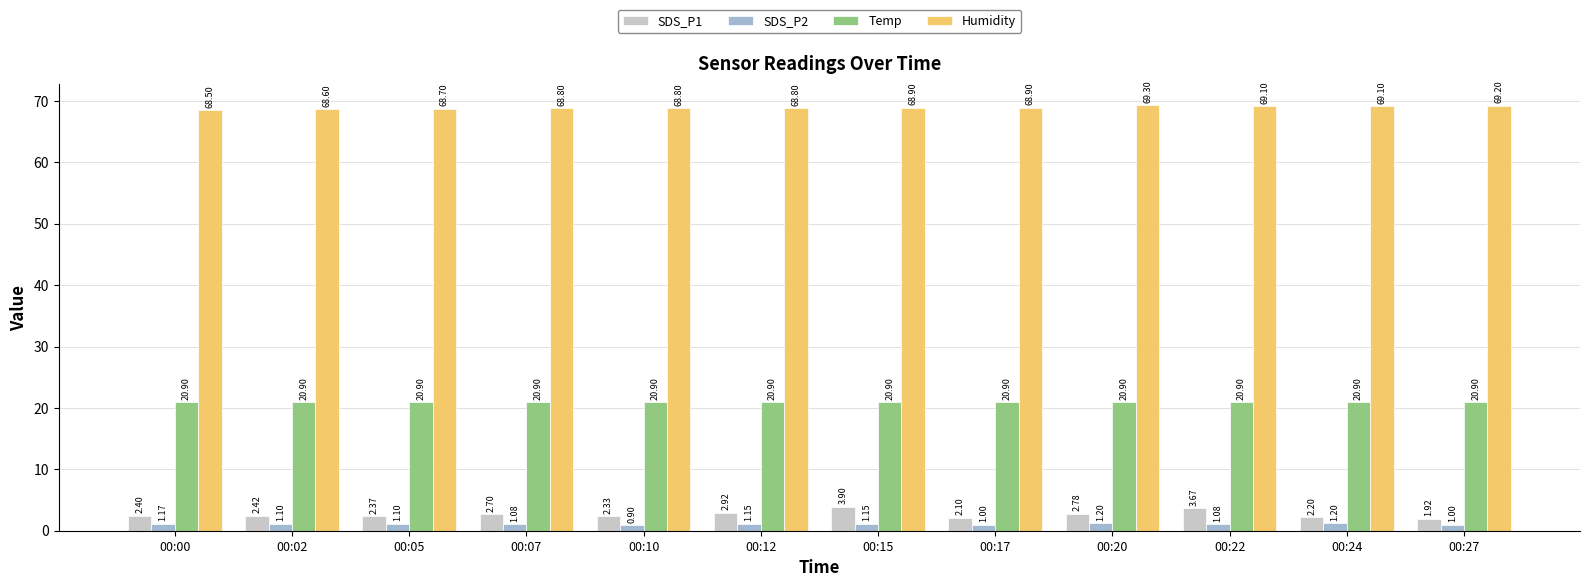

What is the total value across all series at 00:22?

94.8